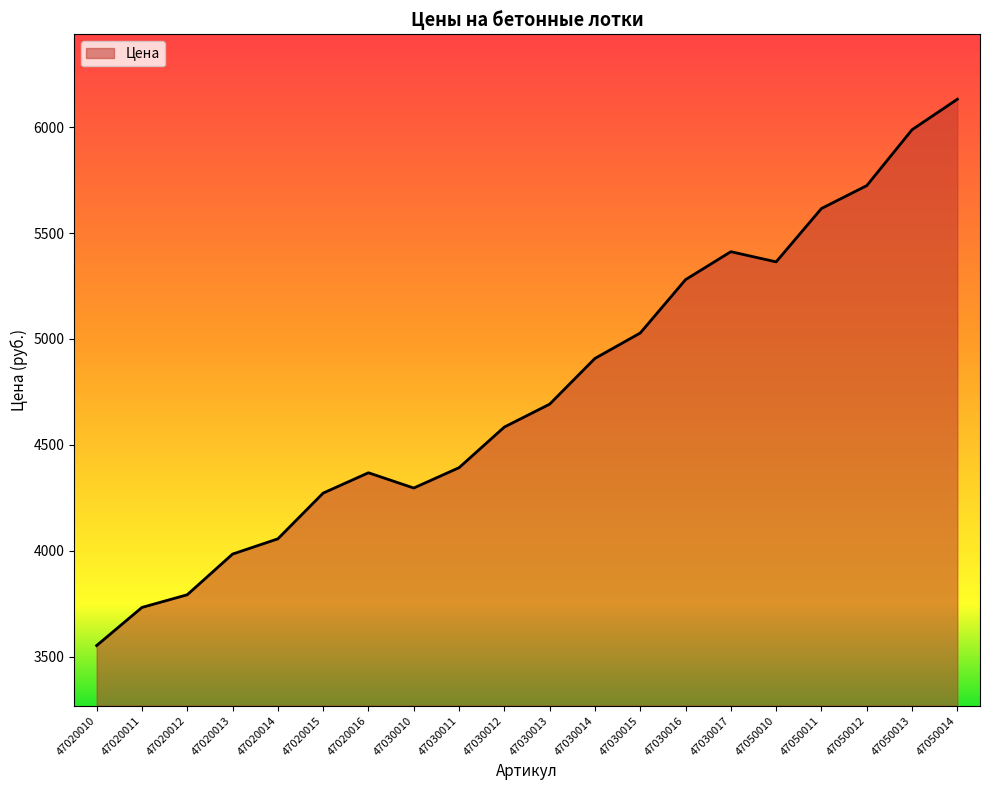

What is the ratio of the value at 47030014 to the value at 47030012?

1.1